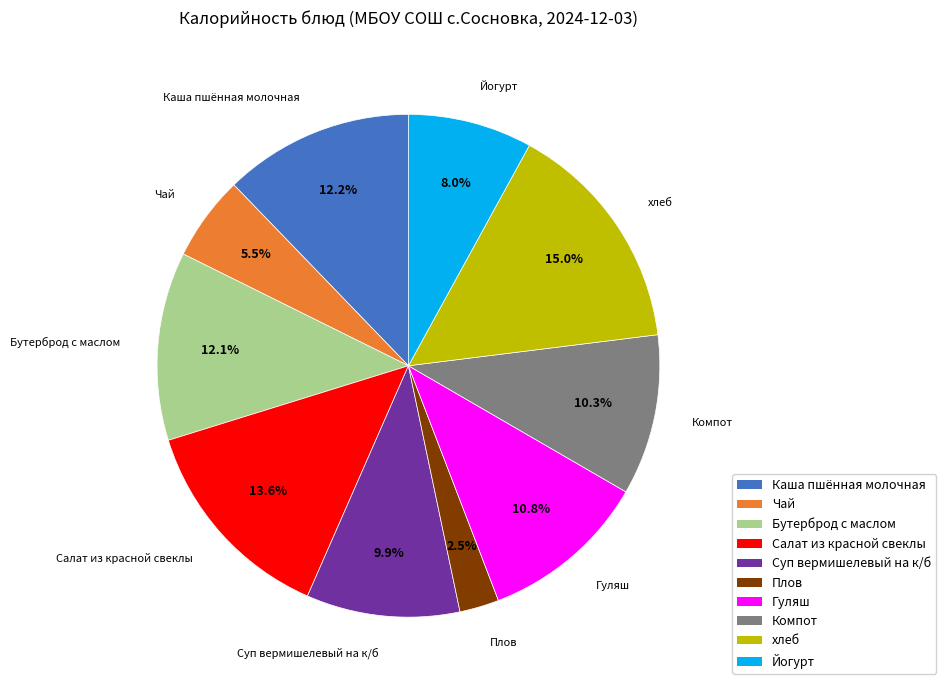

To the nearest percent, what portion does Бутерброд с маслом represent?

12%